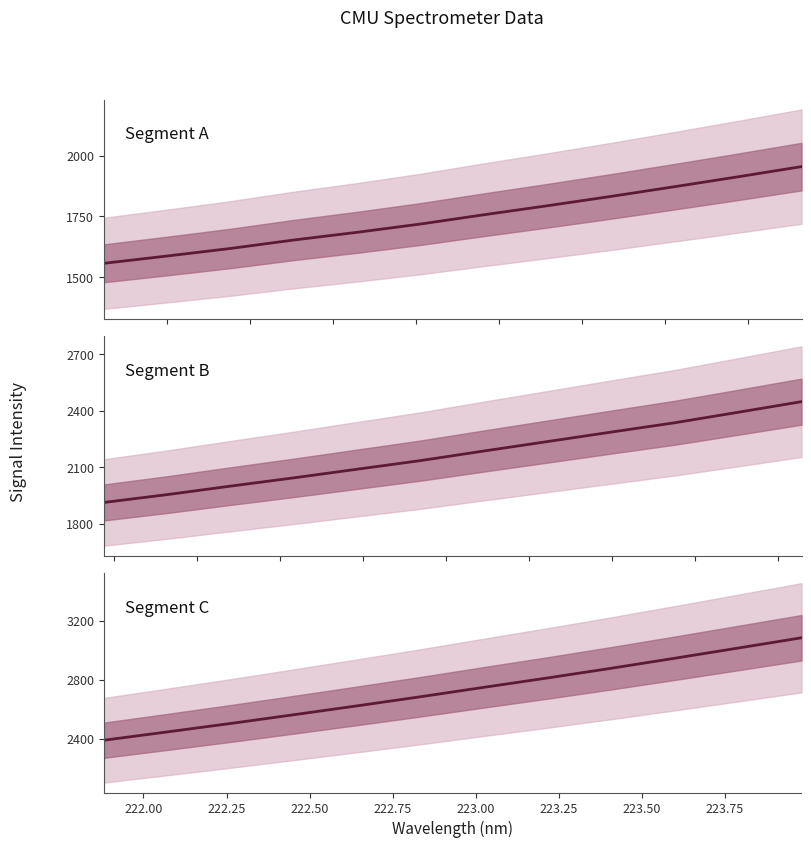

True or false: Segment B and Segment C cross at least once.

False